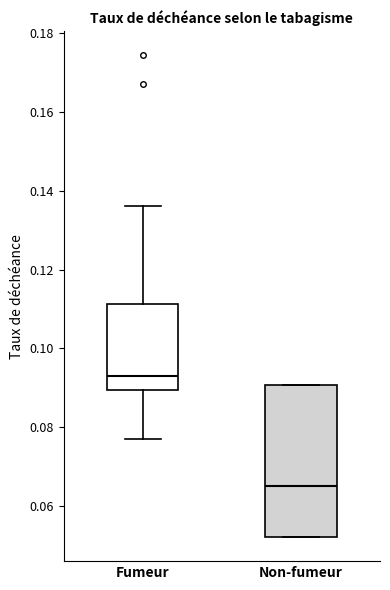

Reading left to right, transcribe this box plot: for each box, give where its median line is, the range the box spans, and where its two whiskers end, as read against the y-axis. The values are not printed on the chart, so give them approximately, as read against the axis.

Fumeur: median 0.094, box 0.090 to 0.112, whiskers 0.076 to 0.136
Non-fumeur: median 0.066, box 0.052 to 0.090, whiskers 0.052 to 0.090